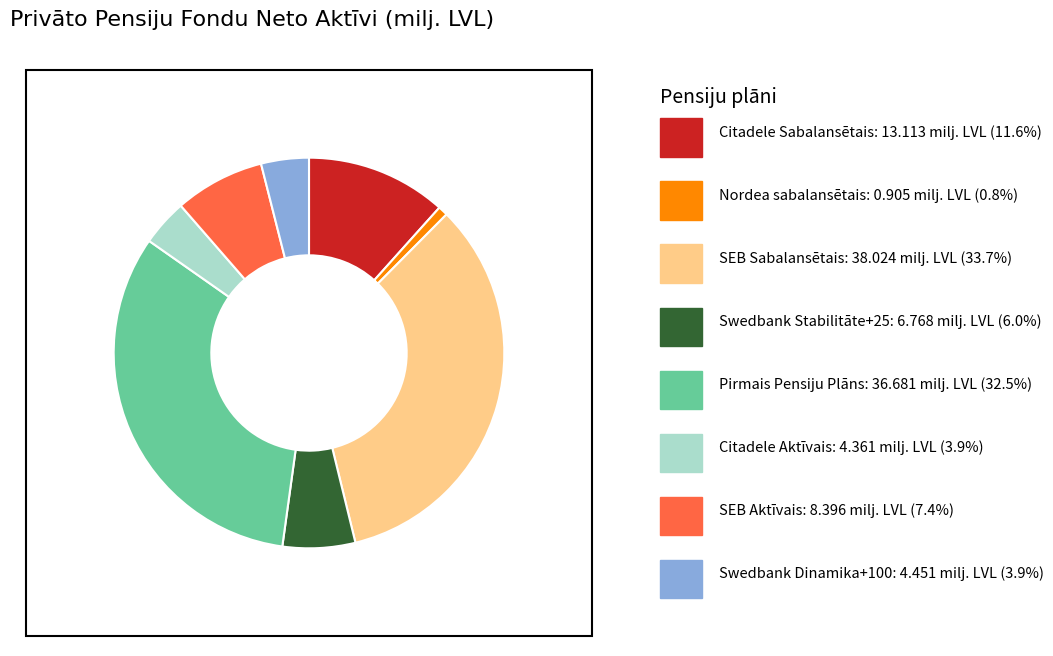

Is there a majority slice in this chart?

No